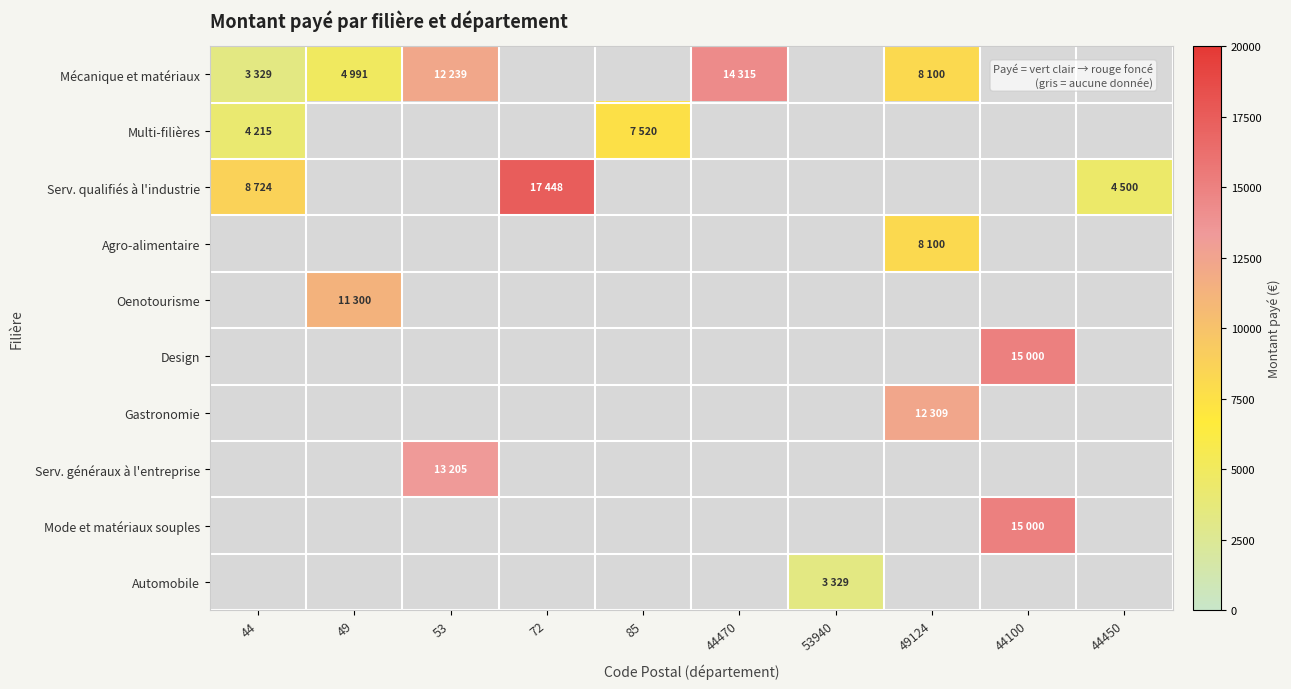

How many distinct data groups are displayed?

10